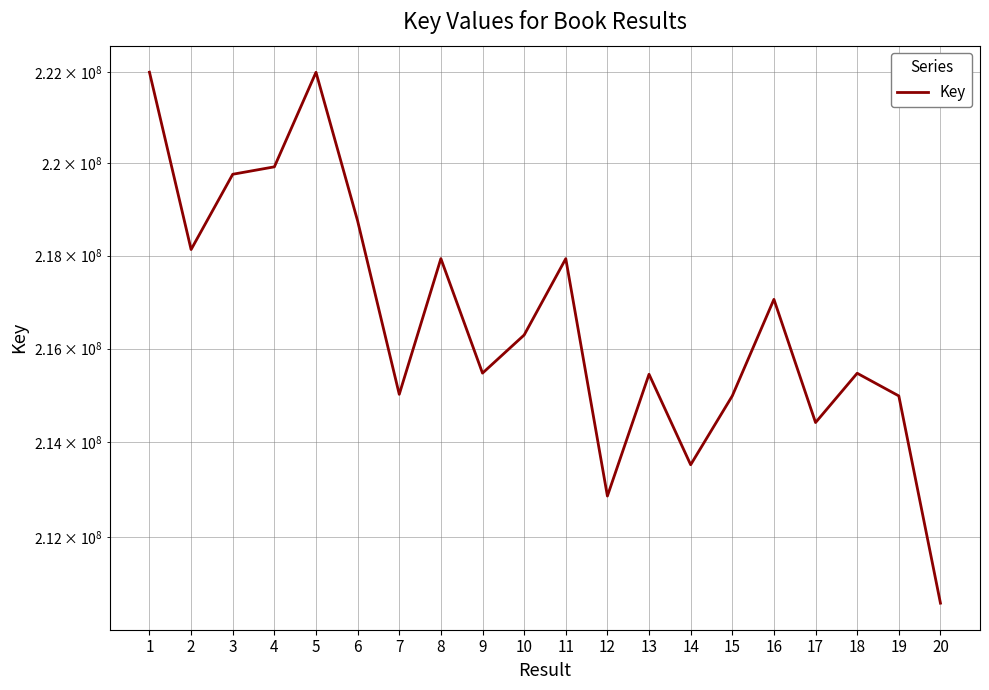

How many data points are less than 216289166?

10